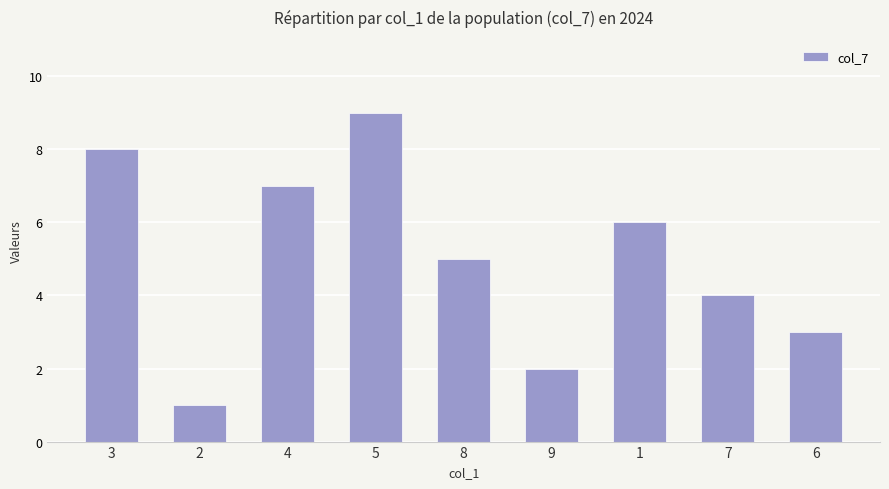

Reading left to right, what are all the values shown in this chart?

8	1	7	9	5	2	6	4	3